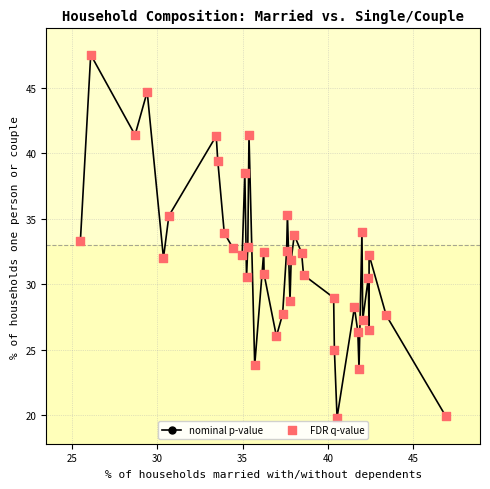

How many points are higher than both their immediate neighbors (excluding endpoints)?

12